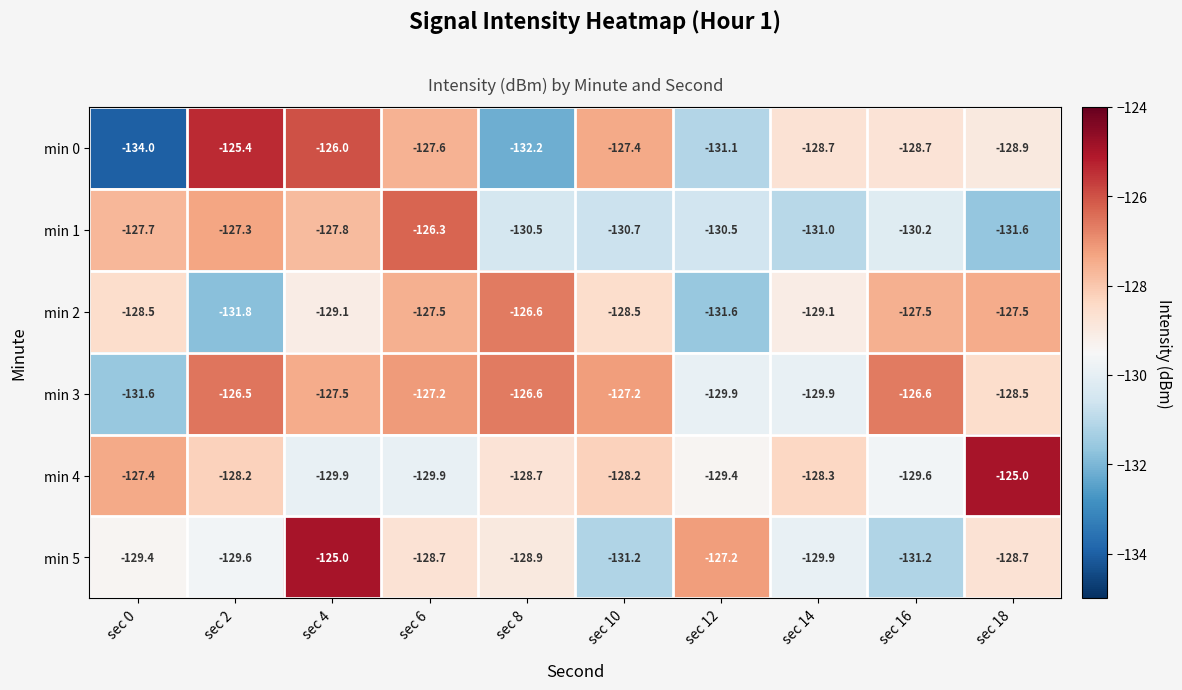

True or false: min 4 has a value of -128.3 at sec 14.

True